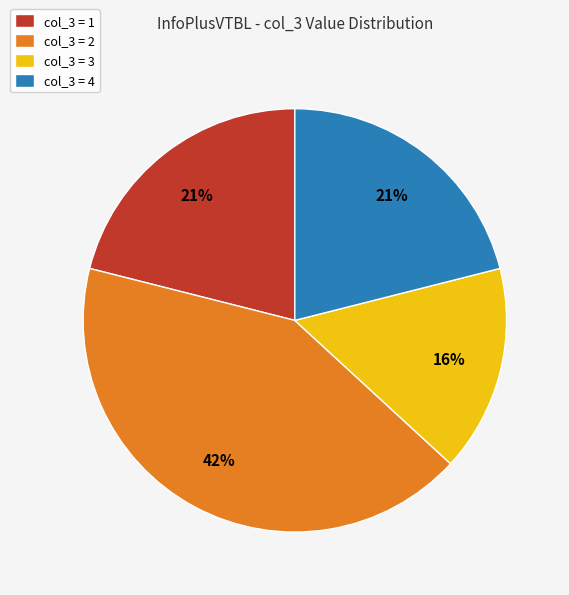

Approximately how many times larger is the value at col_3 = 2 compared to col_3 = 1?

2.0